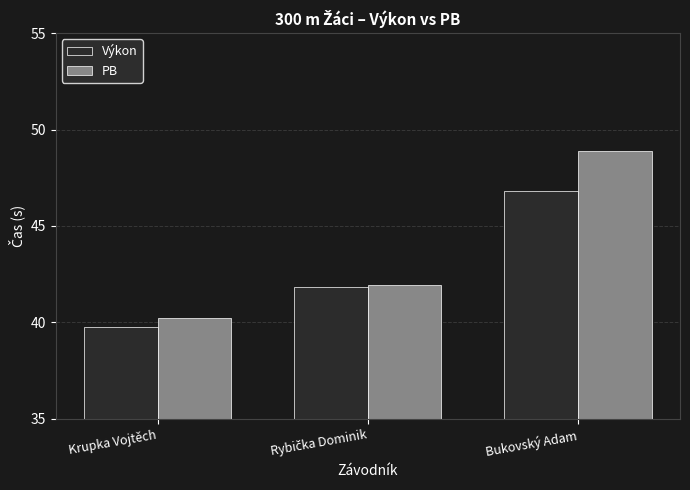

Reading left to right, extract all data points from this chart.

Výkon: 39.8	41.9	46.8
PB: 40.2	41.9	48.9